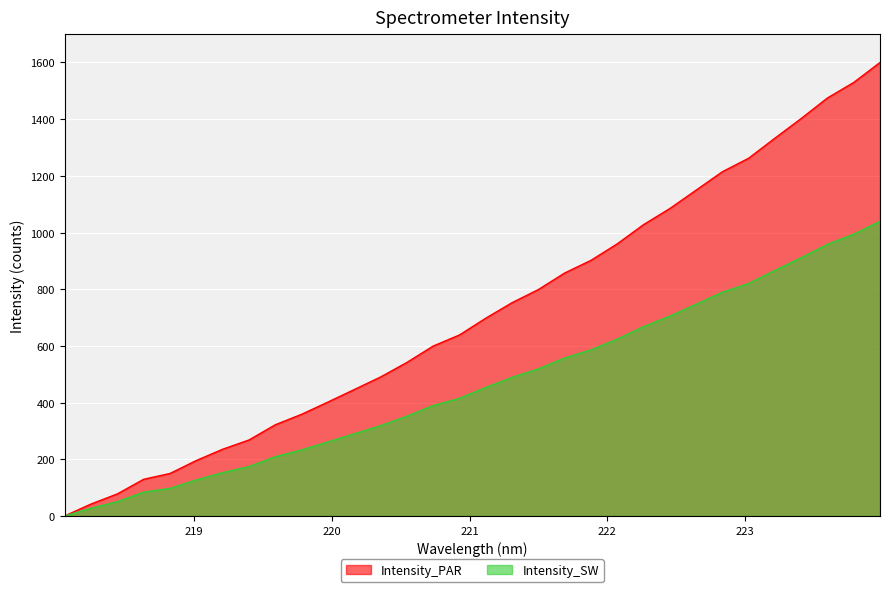

How many values are above zero?

31